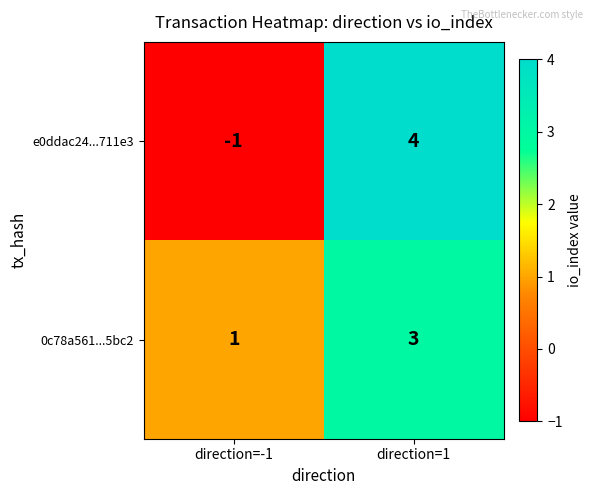

What is the sum of the 0c78a561...5bc2 values at direction=1 and direction=-1?

4